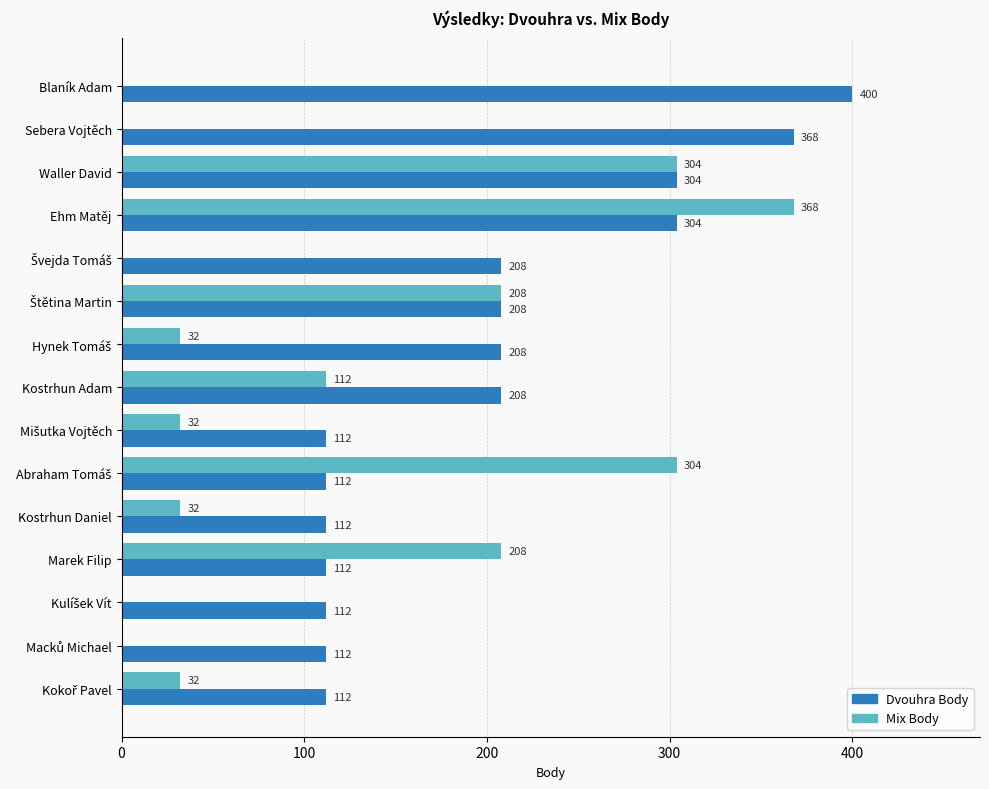

Which series has the largest total across all categories?

Dvouhra Body